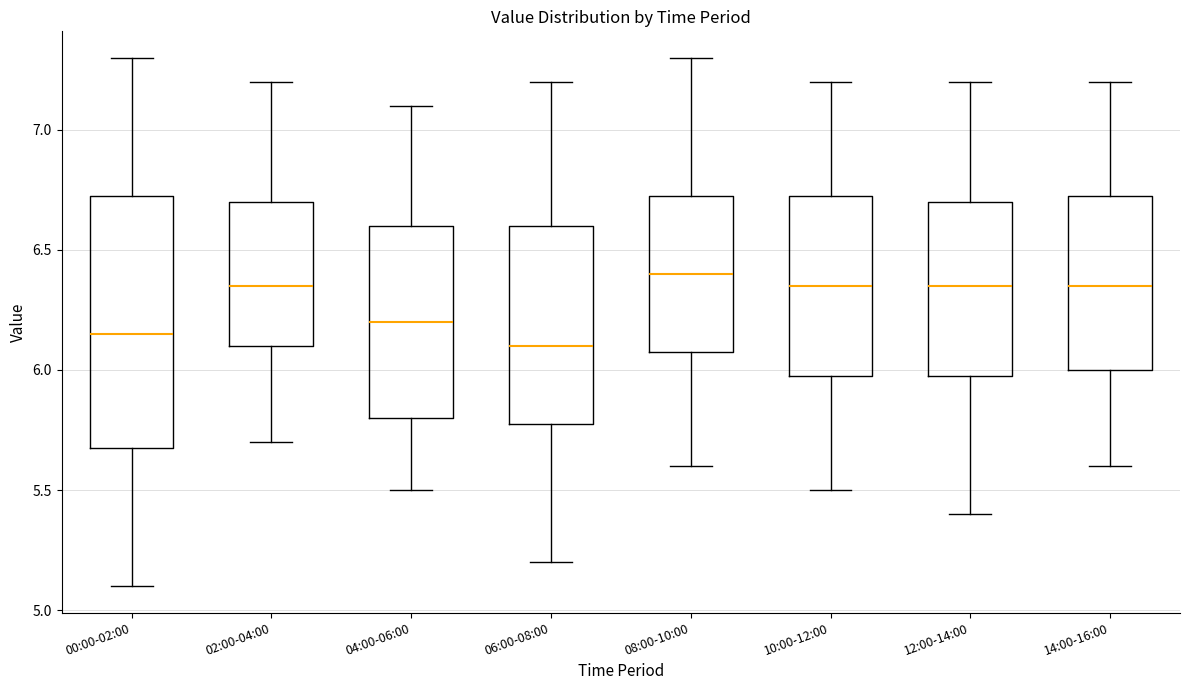

Reading left to right, transcribe this box plot: for each box, give where its median line is, the range the box spans, and where its two whiskers end, as read against the y-axis. The values are not printed on the chart, so give them approximately, as read against the axis.

00:00-02:00: median 6.15, box 5.70 to 6.75, whiskers 5.10 to 7.30
02:00-04:00: median 6.35, box 6.10 to 6.70, whiskers 5.70 to 7.20
04:00-06:00: median 6.20, box 5.80 to 6.60, whiskers 5.50 to 7.10
06:00-08:00: median 6.10, box 5.80 to 6.60, whiskers 5.20 to 7.20
08:00-10:00: median 6.40, box 6.10 to 6.75, whiskers 5.60 to 7.30
10:00-12:00: median 6.35, box 6.00 to 6.75, whiskers 5.50 to 7.20
12:00-14:00: median 6.35, box 6.00 to 6.70, whiskers 5.40 to 7.20
14:00-16:00: median 6.35, box 6.00 to 6.75, whiskers 5.60 to 7.20